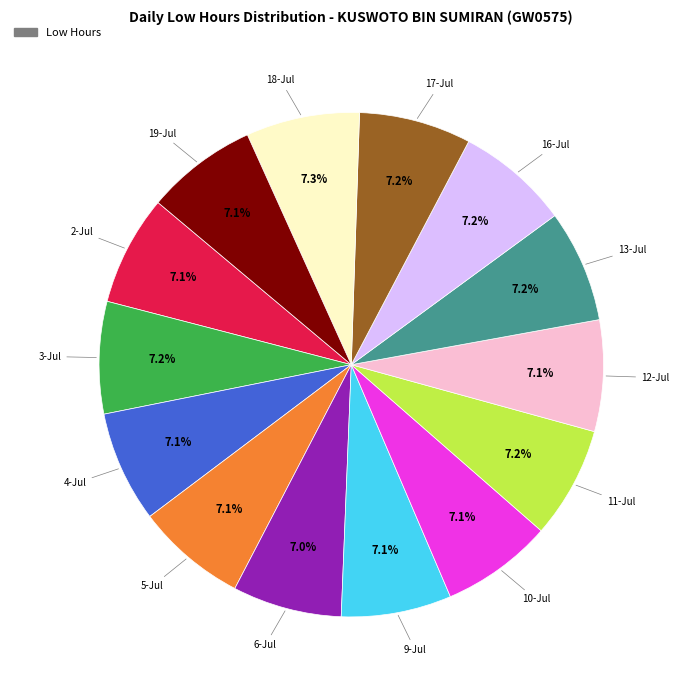

Does any single category account for the majority?

No